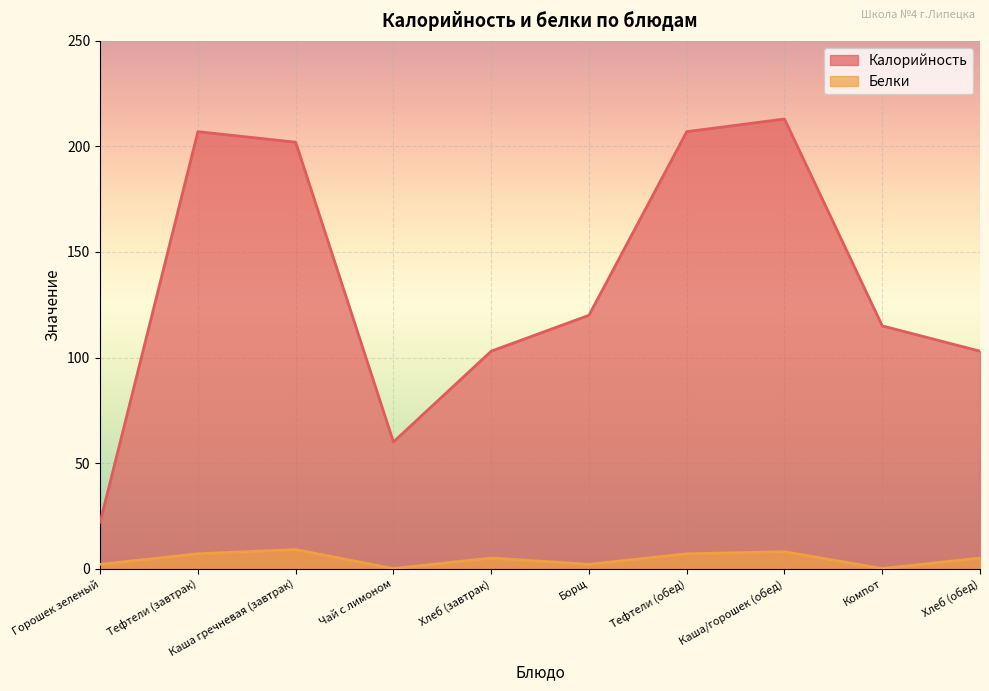

Which series has the largest total across all categories?

Калорийность